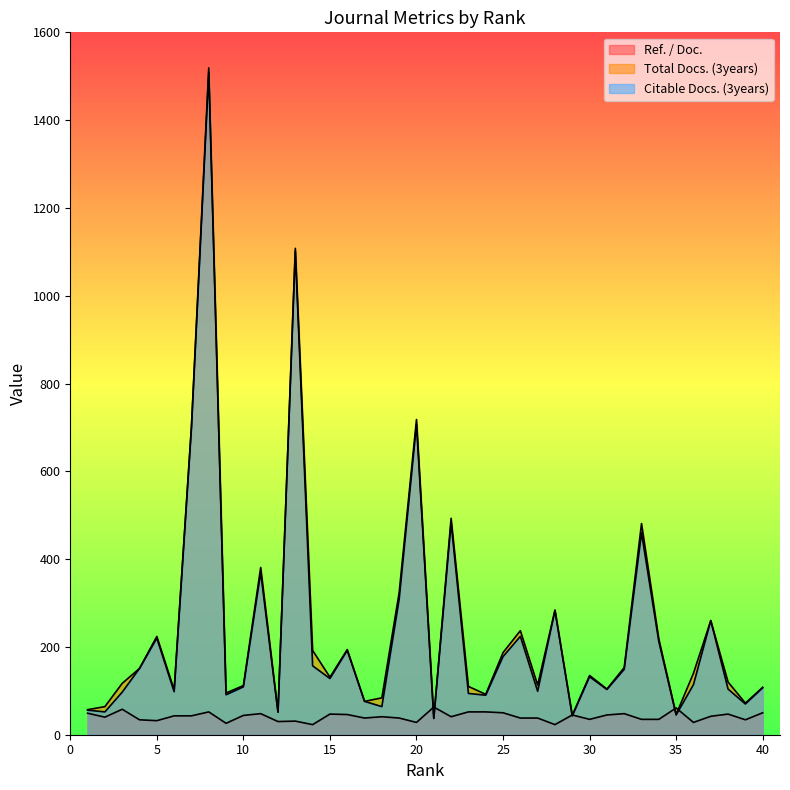

At which category is the sum across all series the highest?

8